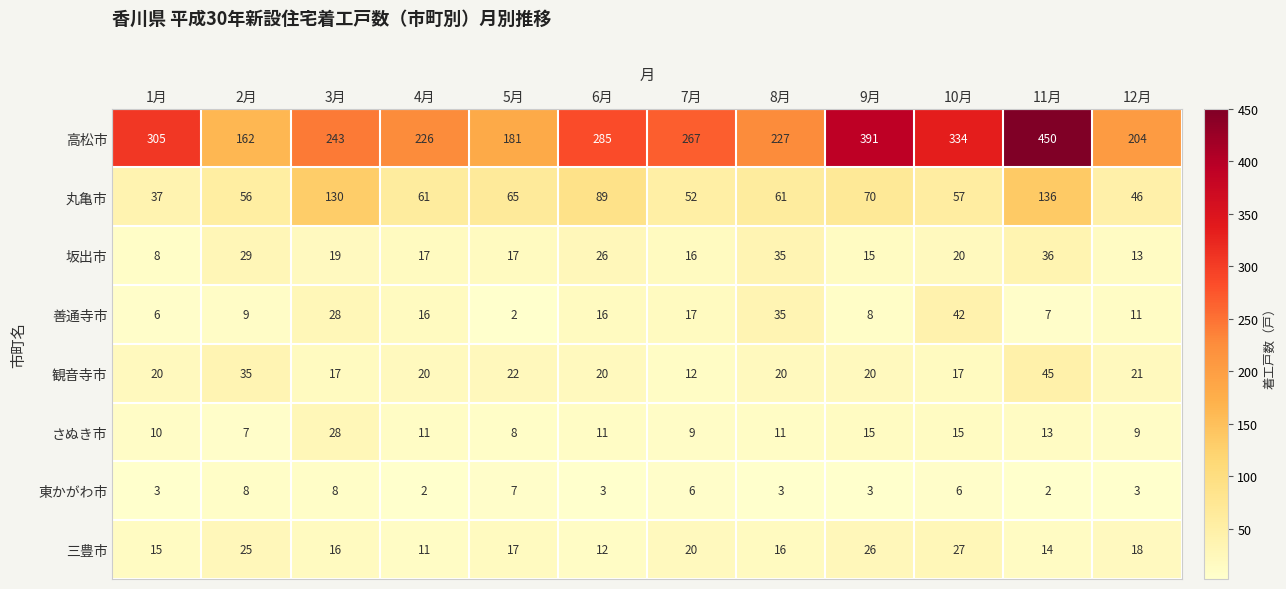

At which label is 高松市 closest to 306?

1月